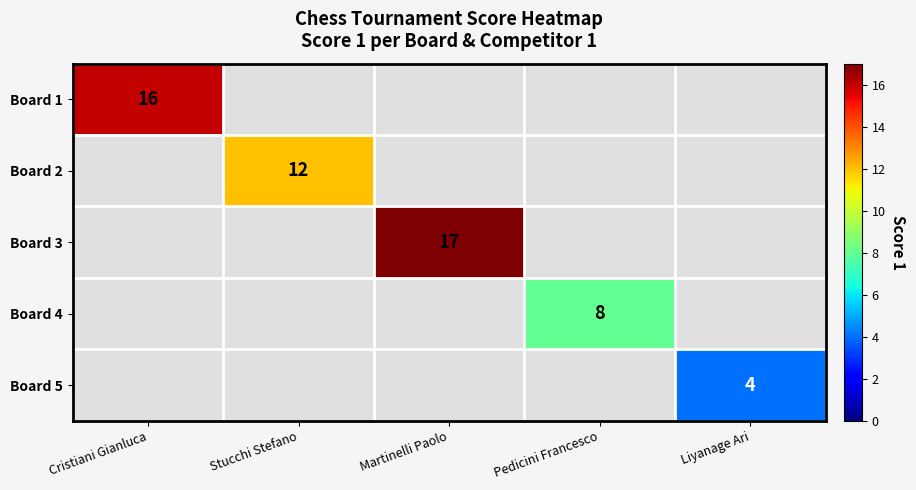

True or false: Board 5 has a value of 1 at Liyanage Ari.

False